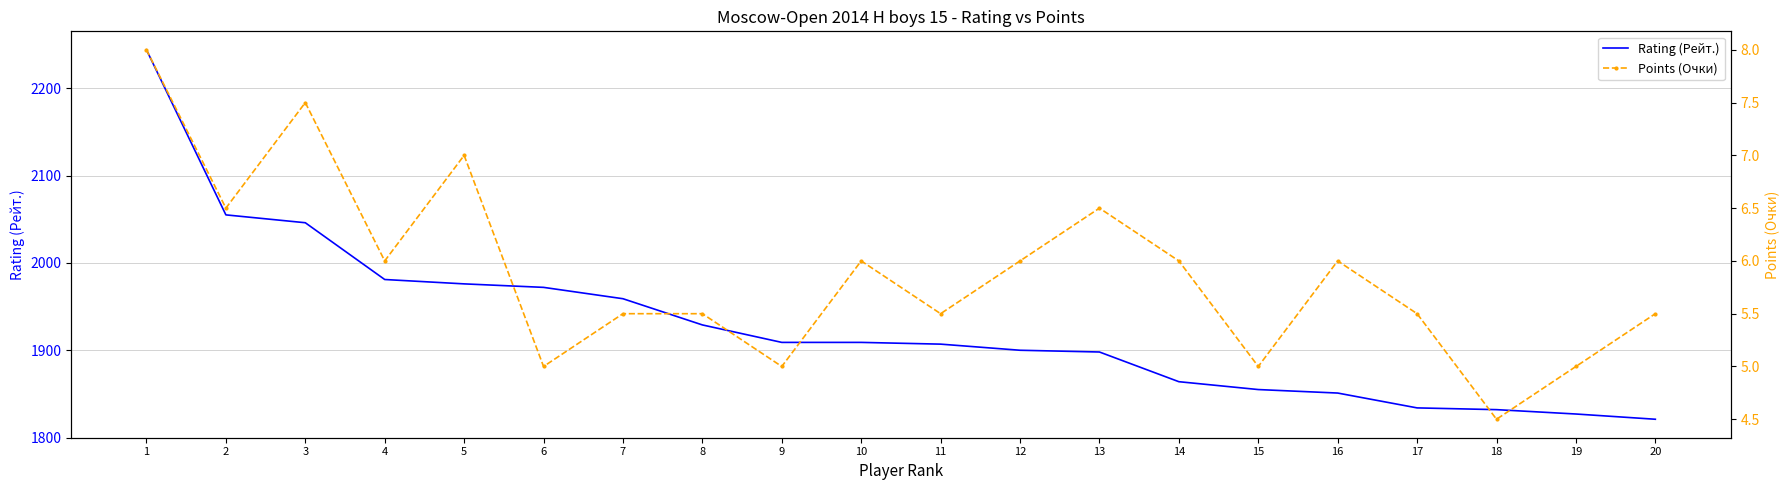

Reading right to left, what are all the values shown in this chart?

Rating (Рейт.): 1821.0	1827.0	1832.0	1834.0	1851.0	1855.0	1864.0	1898.0	1900.0	1907.0	1909.0	1909.0	1929.0	1959.0	1972.0	1976.0	1981.0	2046.0	2055.0	2244.0
Points (Очки): 5.5	5.0	4.5	5.5	6.0	5.0	6.0	6.5	6.0	5.5	6.0	5.0	5.5	5.5	5.0	7.0	6.0	7.5	6.5	8.0